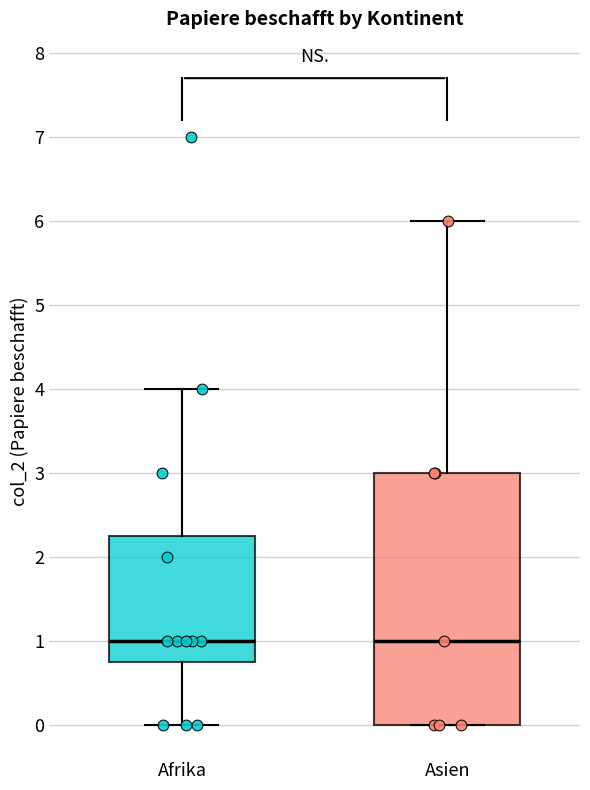

Reading left to right, transcribe this box plot: for each box, give where its median line is, the range the box spans, and where its two whiskers end, as read against the y-axis. The values are not printed on the chart, so give them approximately, as read against the axis.

Afrika: median 1.0, box 0.8 to 2.3, whiskers 0.0 to 4.0
Asien: median 1.0, box 0.0 to 3.0, whiskers 0.0 to 6.0